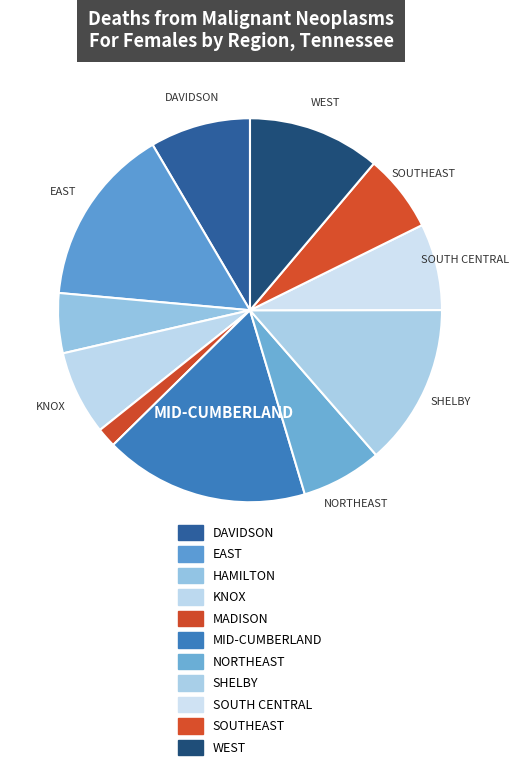

To the nearest percent, what is the difference between the largest and smallest slice percentages?

16%